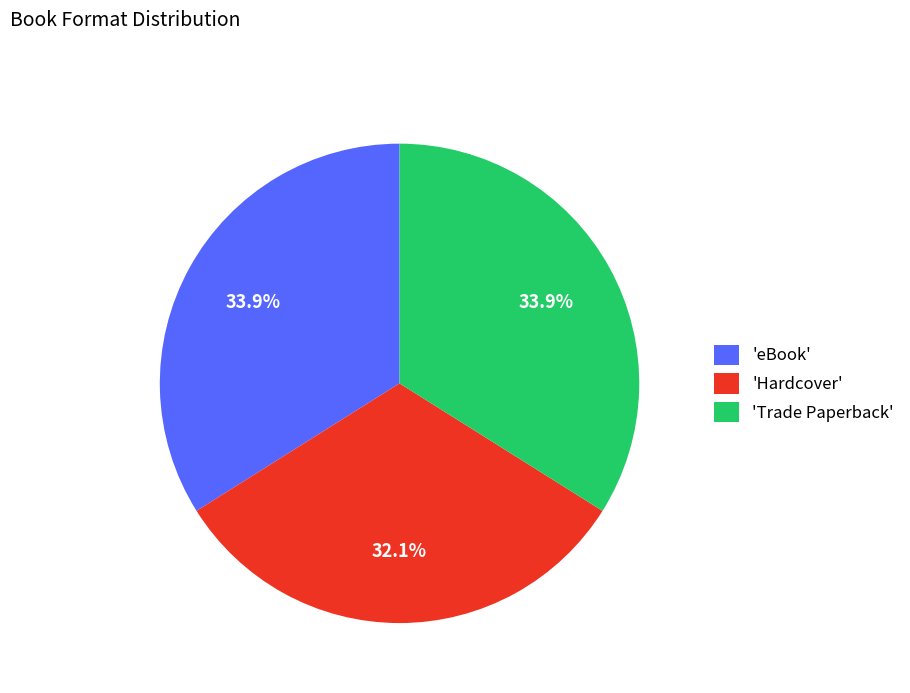

Which category has the smallest portion of the pie?

'Hardcover'